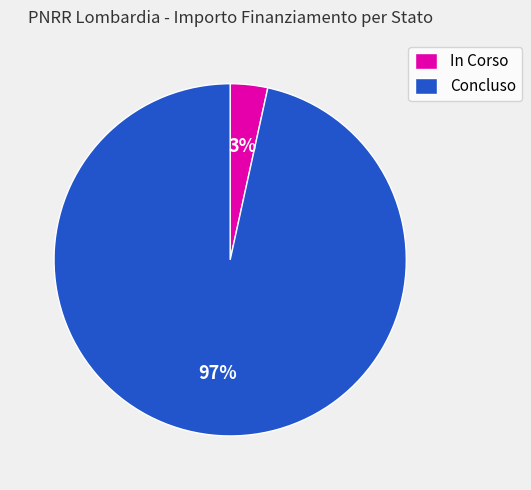

Which category accounts for the majority?

Concluso